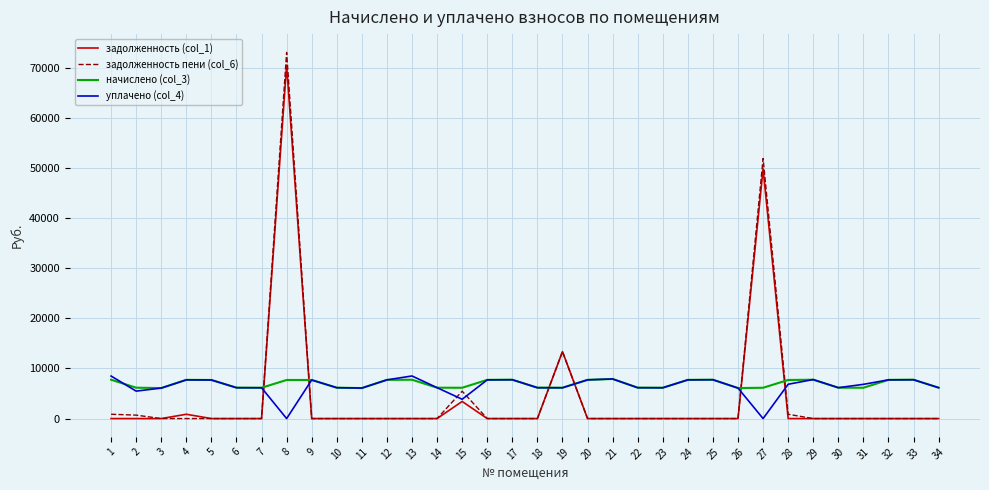

The value of задолженность пени (col_6) at 22 is 23351.0. True or false?

False